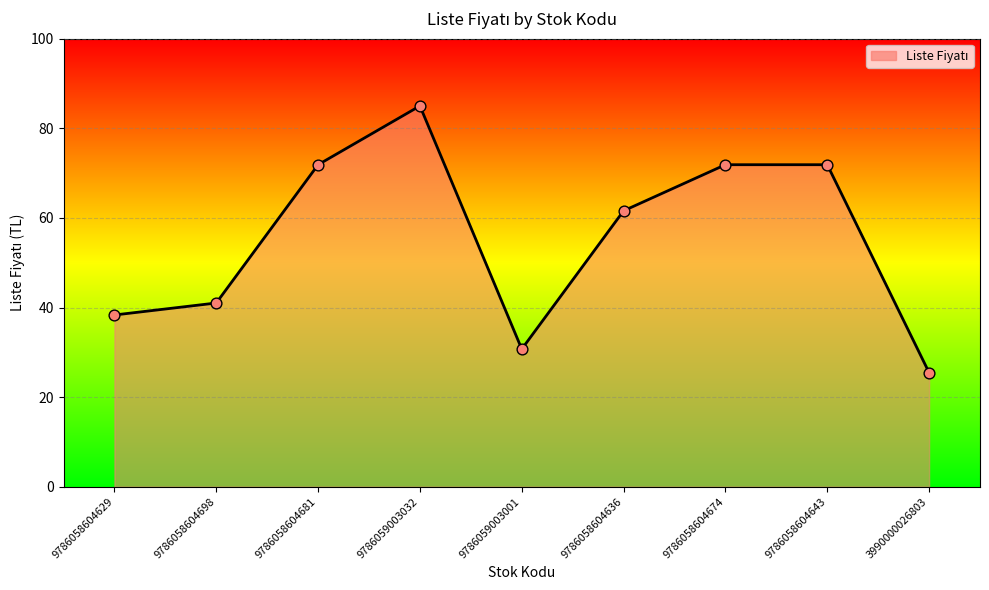

What is the ratio of the value at 9786059003001 to the value at 9786058604643?

0.4